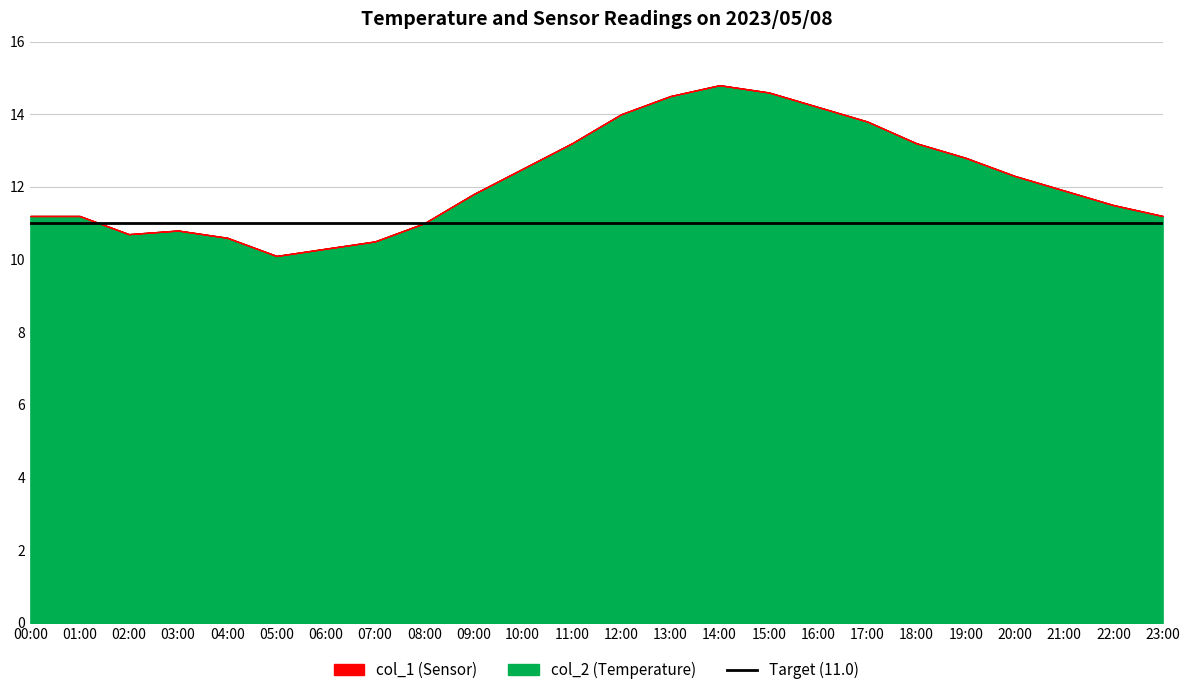

True or false: col_2 and col_1 intersect in this chart.

False